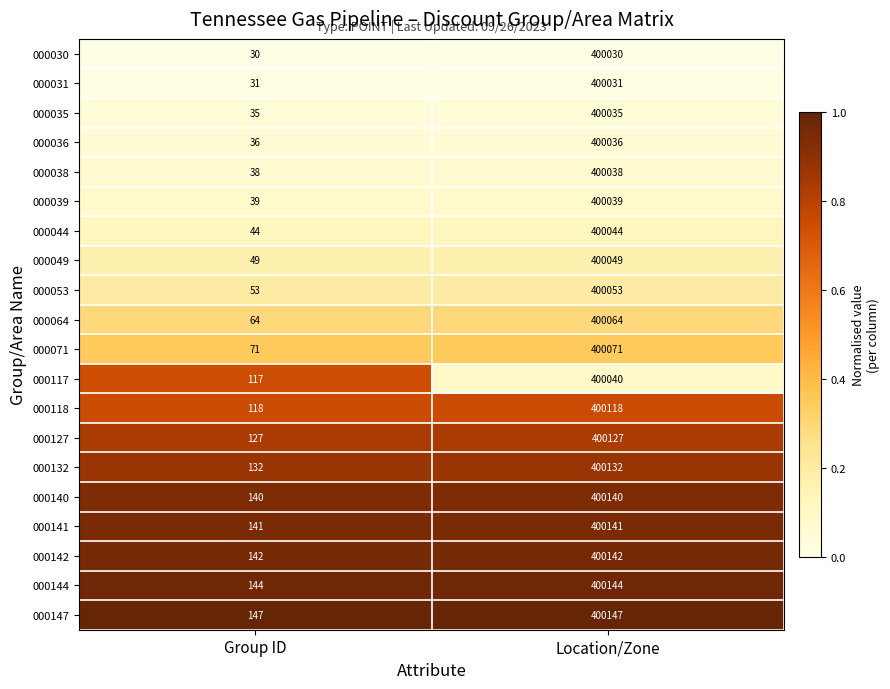

What is the approximate value of 000038 at Location/Zone, to the nearest 10?

400040